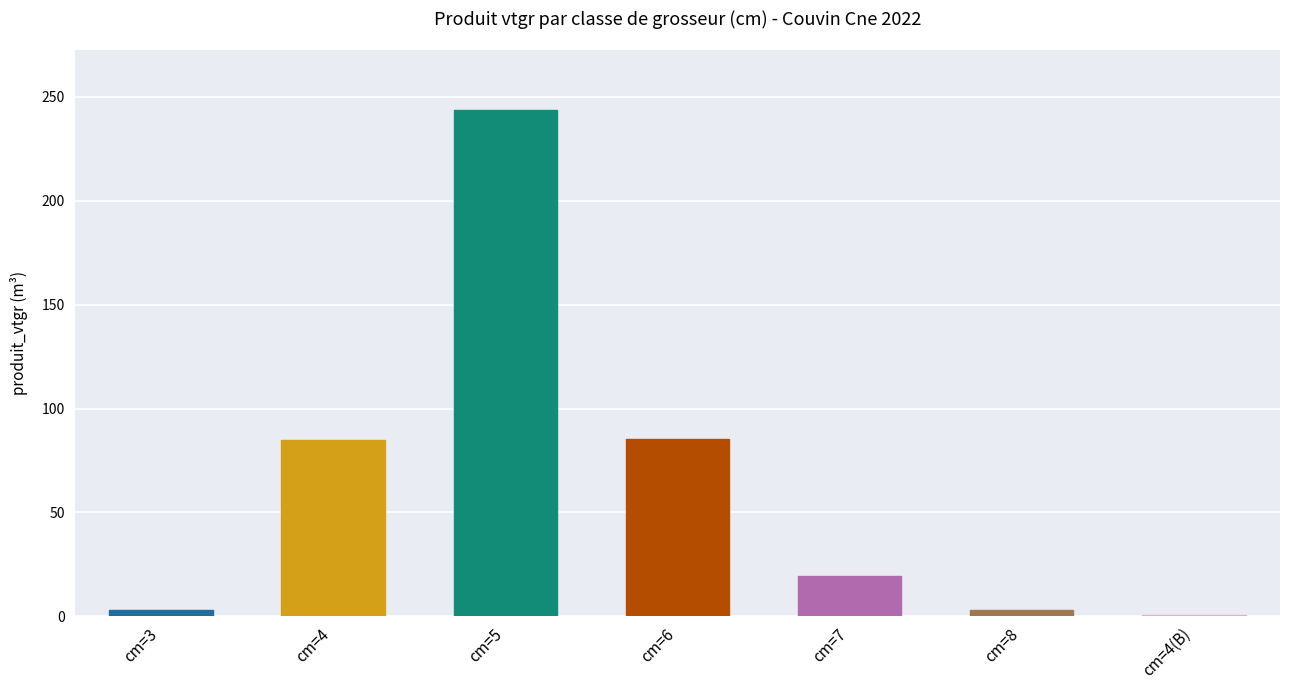

List the labels in order of value, smallest first.

cm=4(B), cm=8, cm=3, cm=7, cm=4, cm=6, cm=5